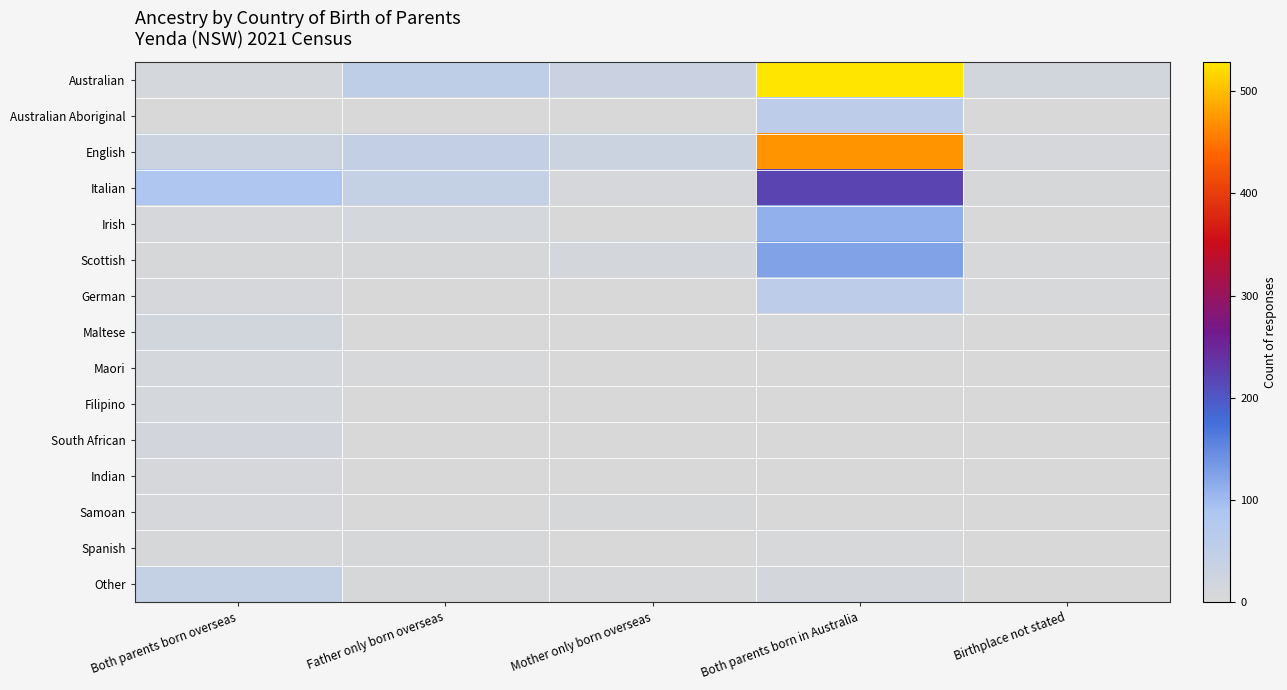

Which series changed the most between Father only born overseas and Both parents born in Australia?

Australian